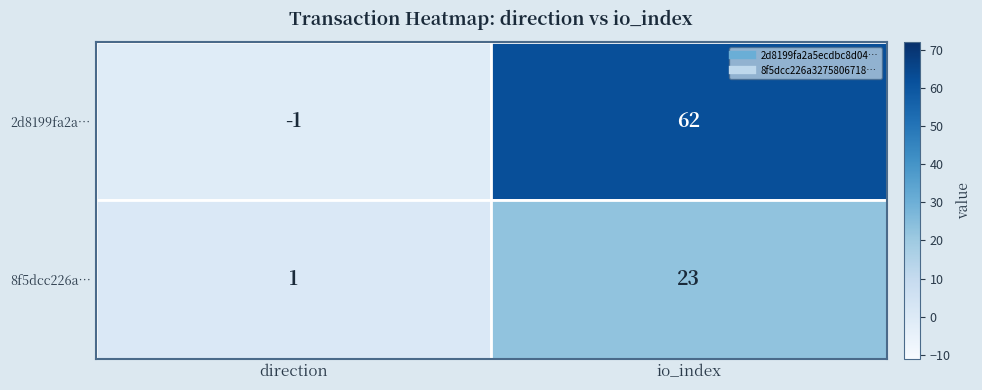

Which category has the lowest value across all series?

direction